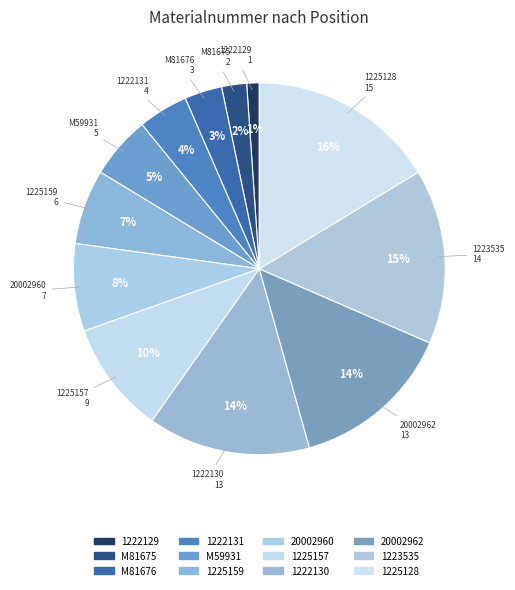

To the nearest percent, what is the combined percentage of M59931 and 1222129?

7%